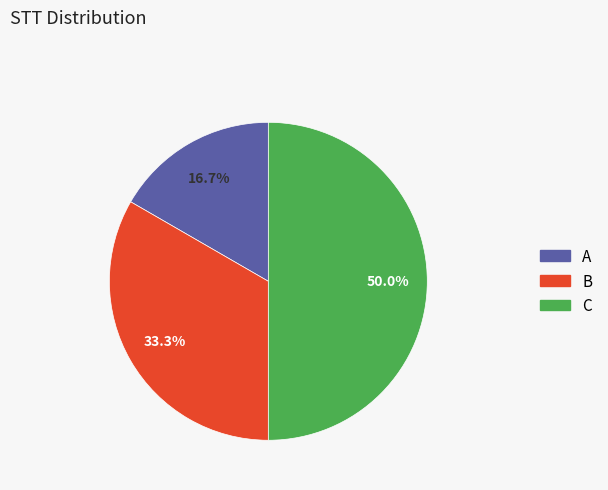

What percentage do A and C together represent?

66.7%